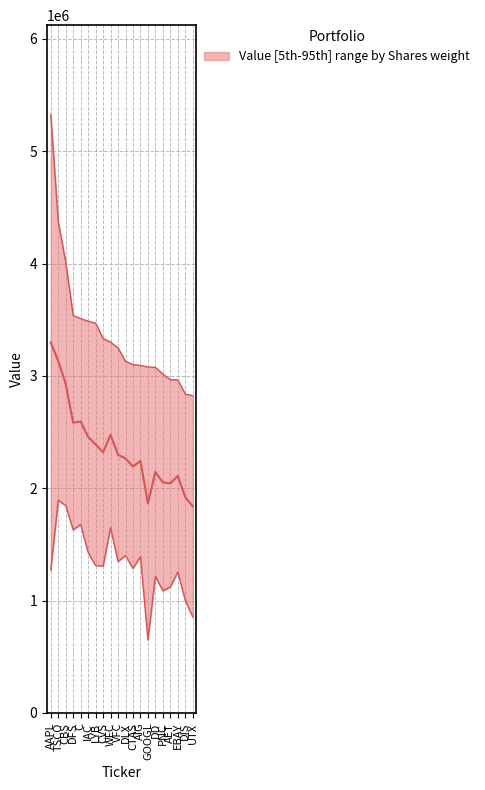

Is this an area chart (filled region under the line)?

No